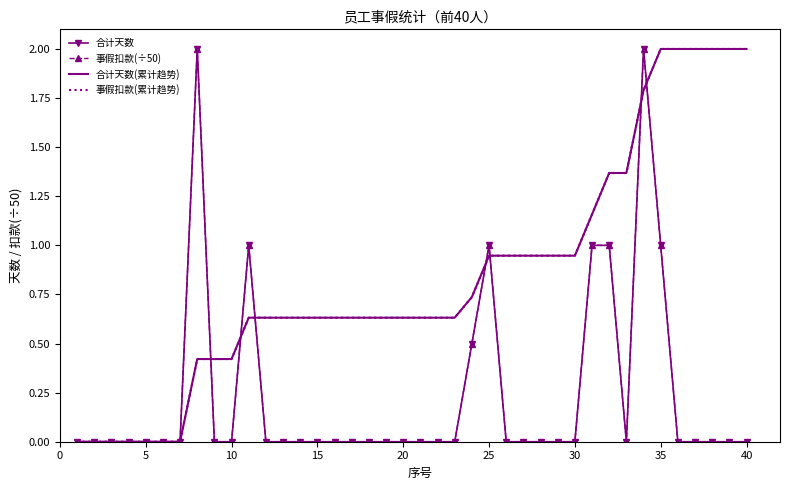

What is the greatest value displayed?

2.0